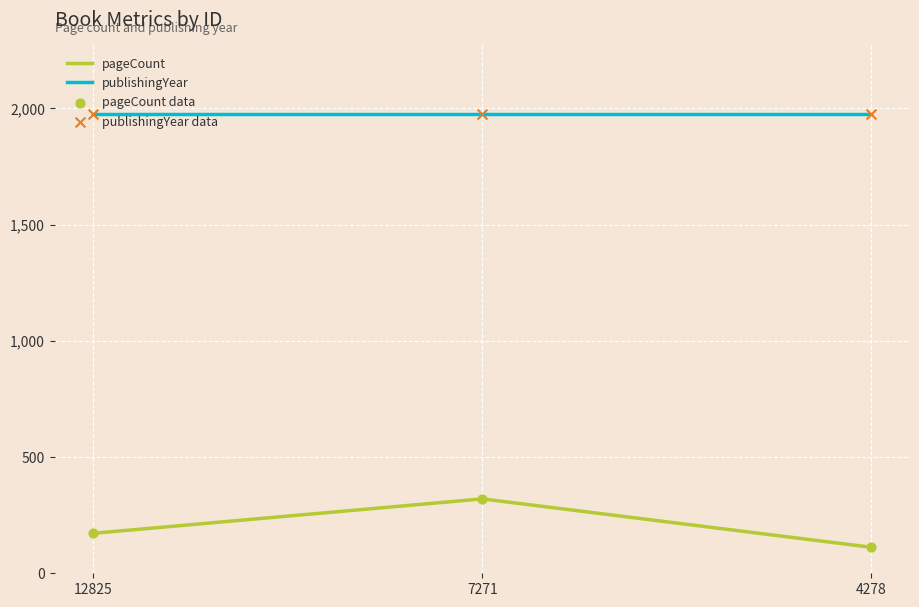

At how many categories does at least one series exceed 920?

3